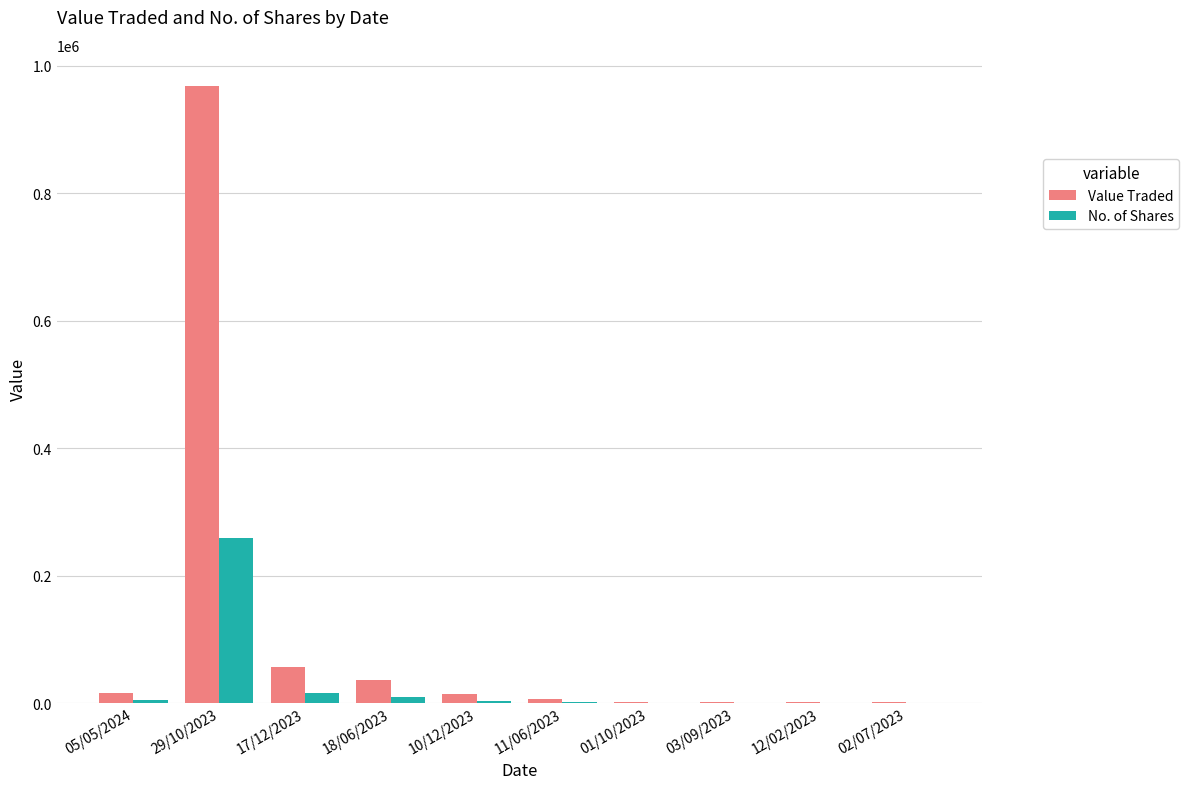

Which category has the highest value in the Value Traded series?

29/10/2023